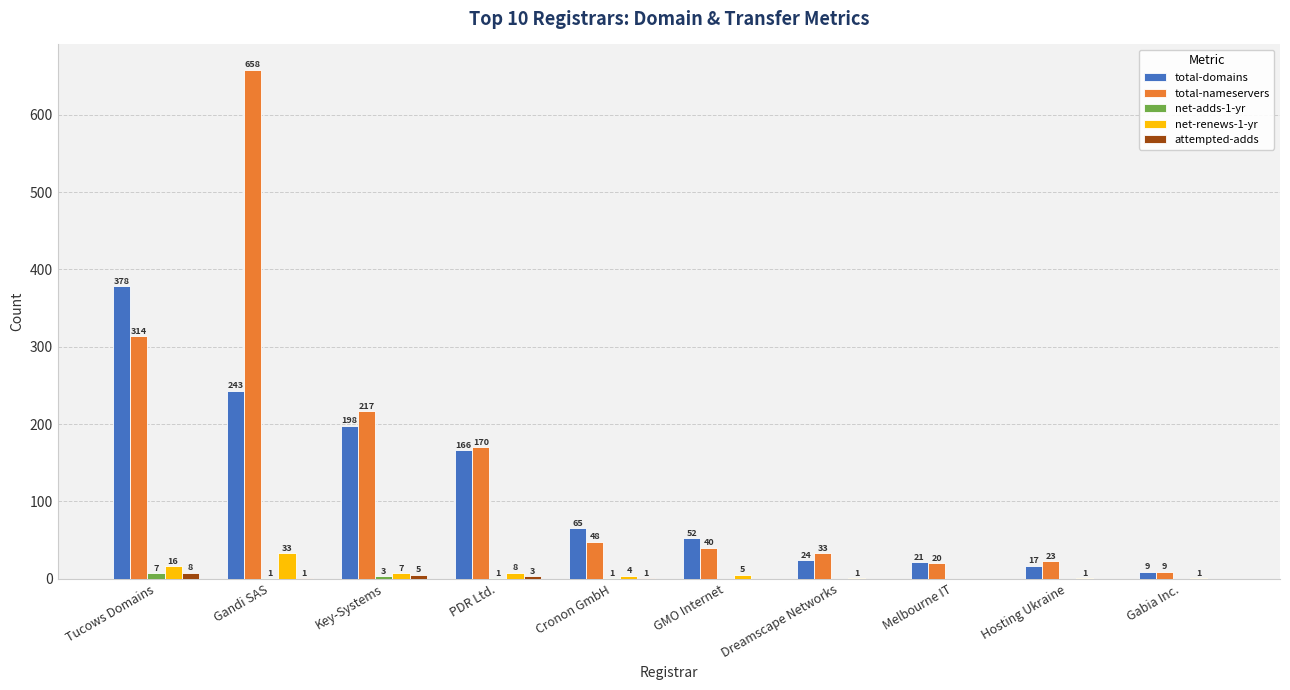

How many data points does each series have?

10